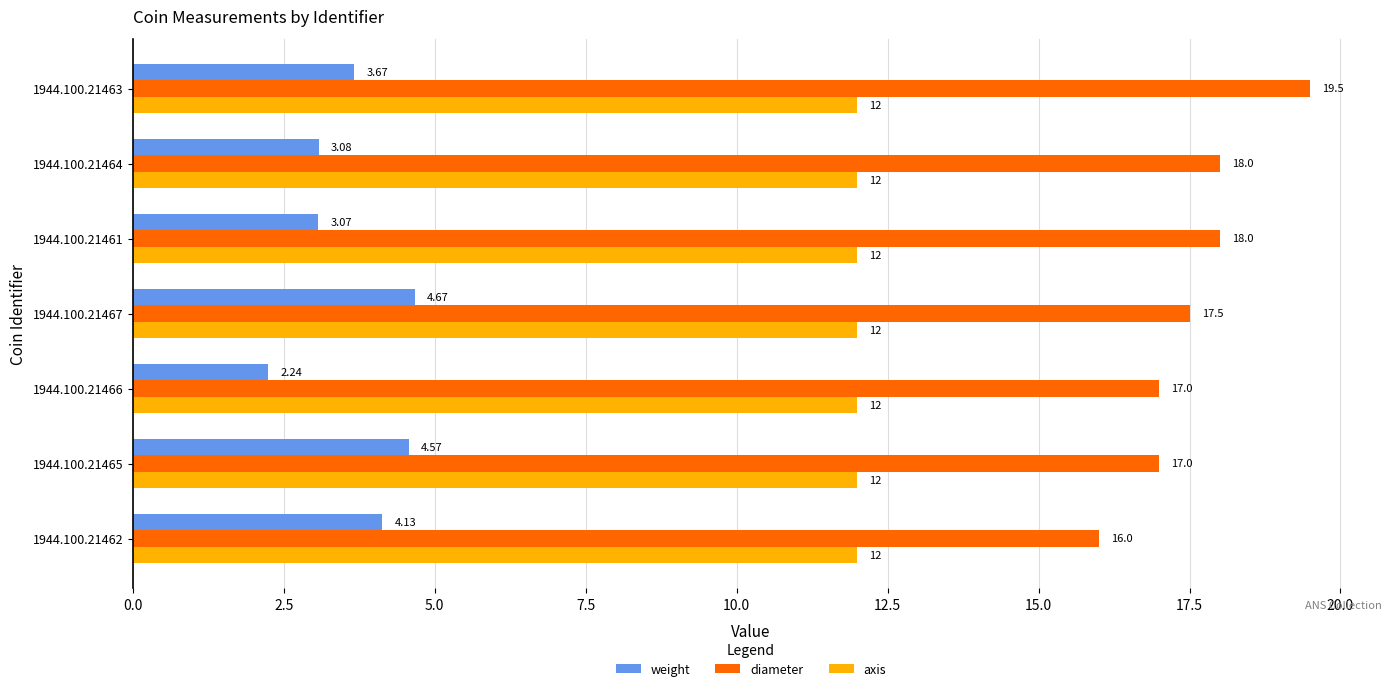

At which category is the sum across all series the highest?

1944.100.21463